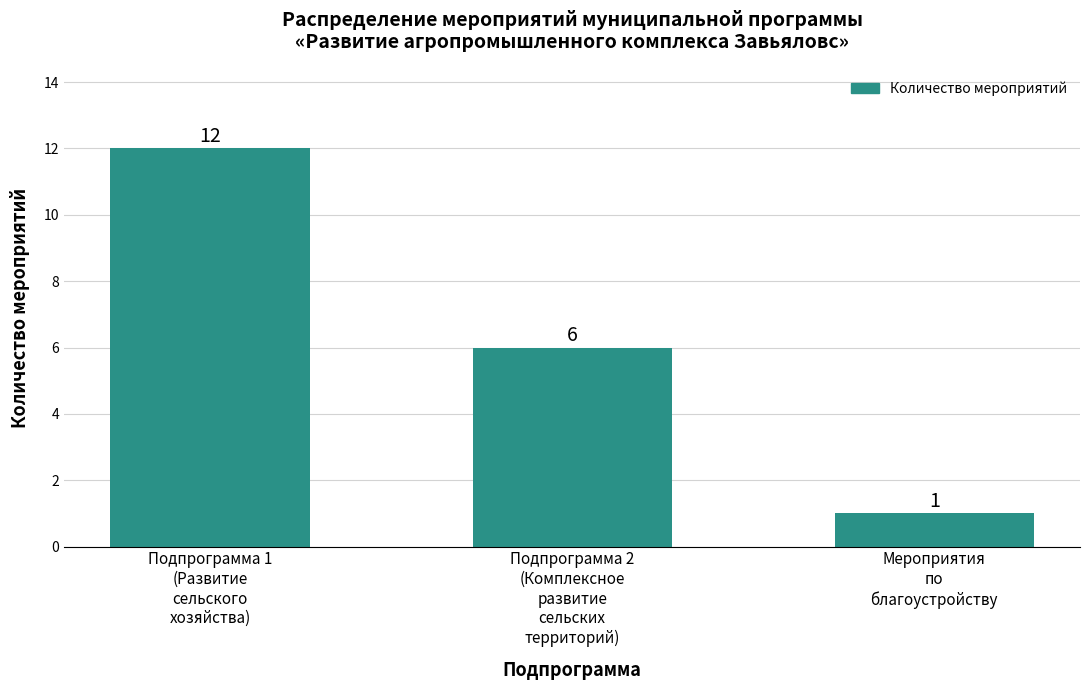

Approximately how many times larger is the value at Подпрограмма 1
(Развитие
сельского
хозяйства) compared to Мероприятия
по
благоустройству?

12.0